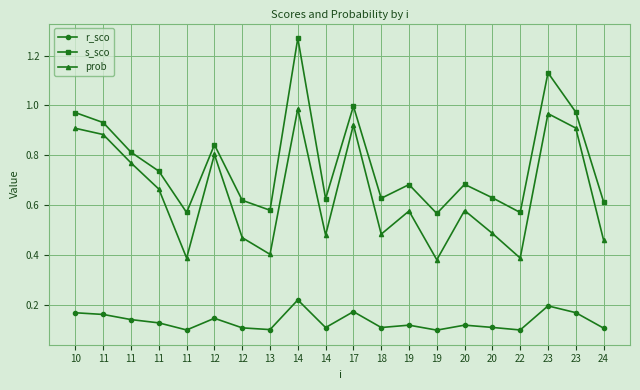

How many series are shown in this chart?

3